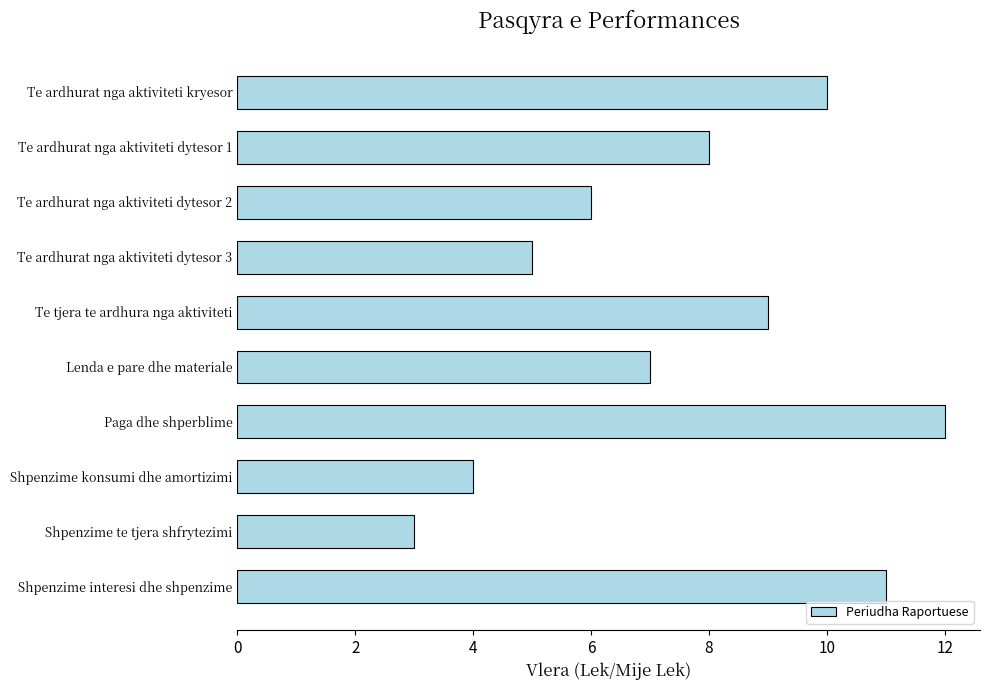

At which label is the value closest to 7?

Lenda e pare dhe materiale